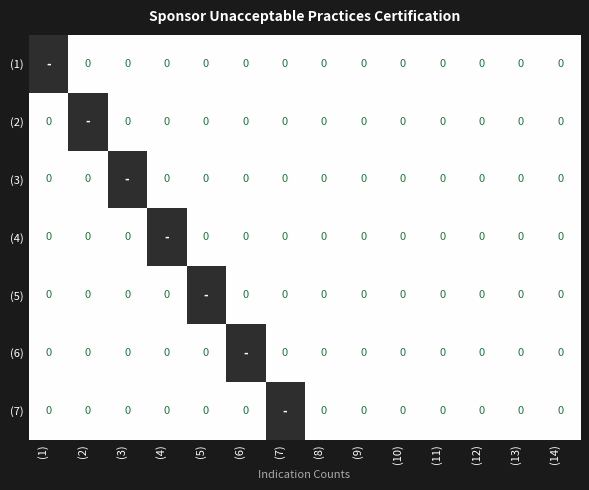

List the series in order of their peak value, lowest first.

(1), (2), (3), (4), (5), (6), (7)